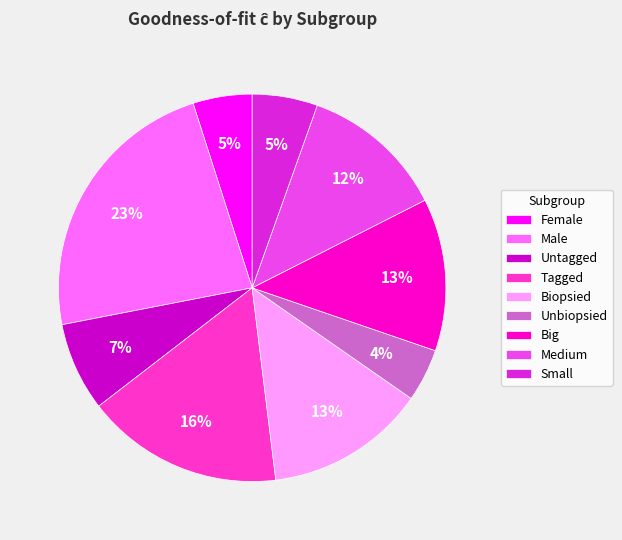

To the nearest percent, what is the difference between the Tagged and Medium slice percentages?

4%